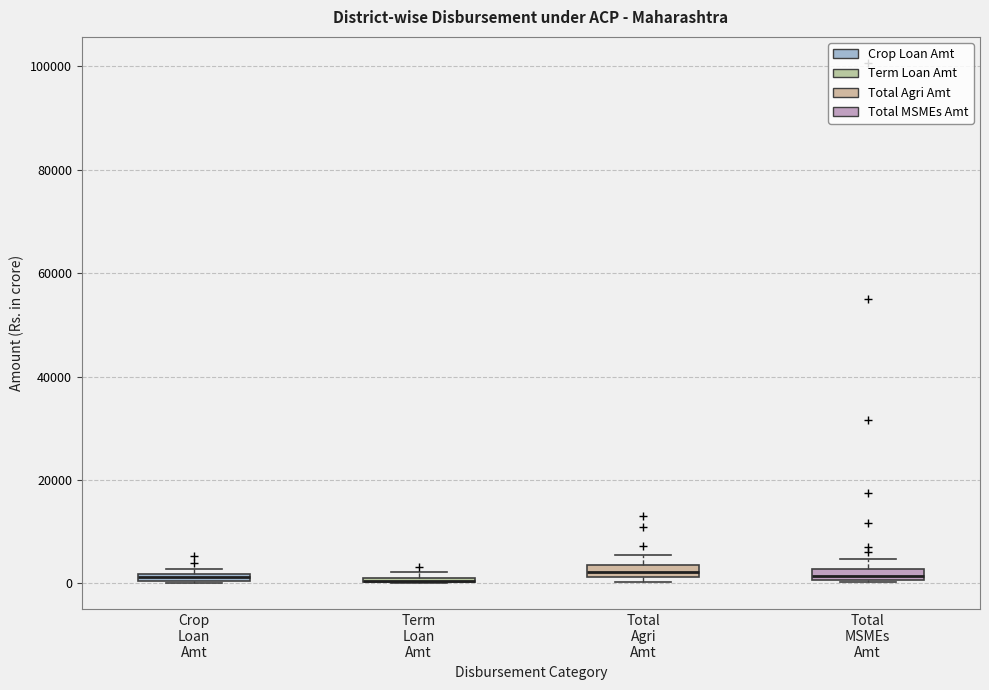

Where is the lower edge of the box for Total Agri Amt on the y-axis? The values are not printed on the chart, so give them approximately, as read against the axis.

2000